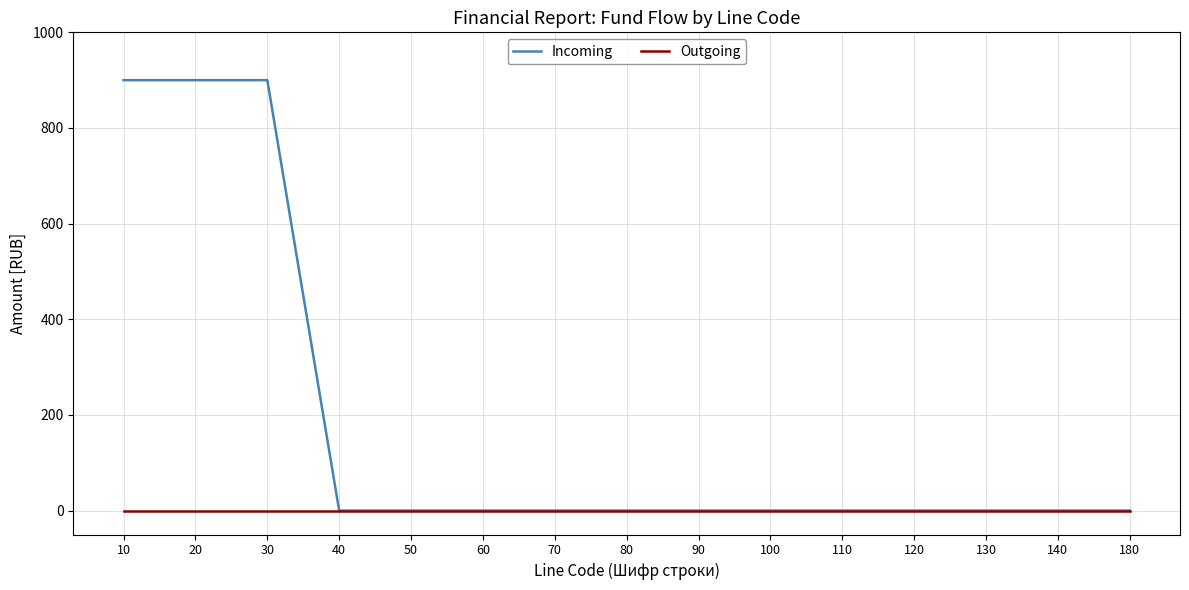

Which series has the largest total across all categories?

Incoming